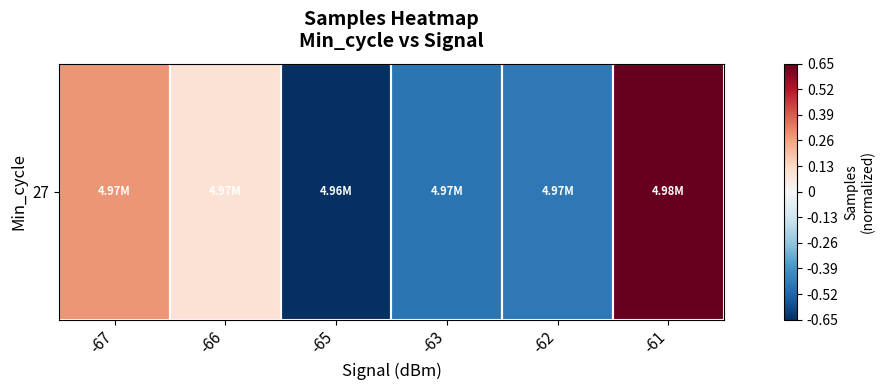

The chart shows a value of 0.3 at -61. True or false?

False